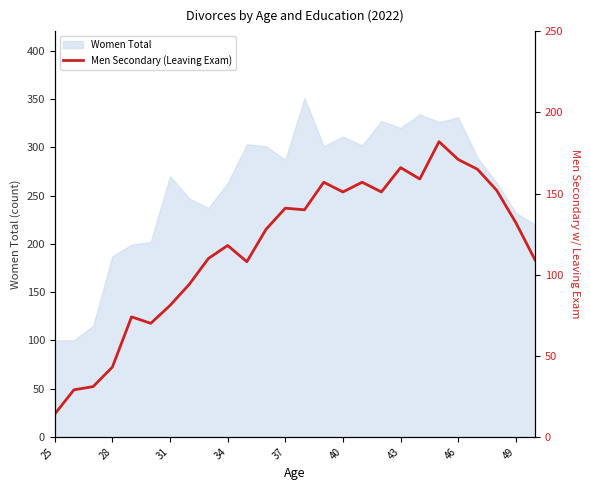

The Women Total series shows 100 at 25. True or false?

True